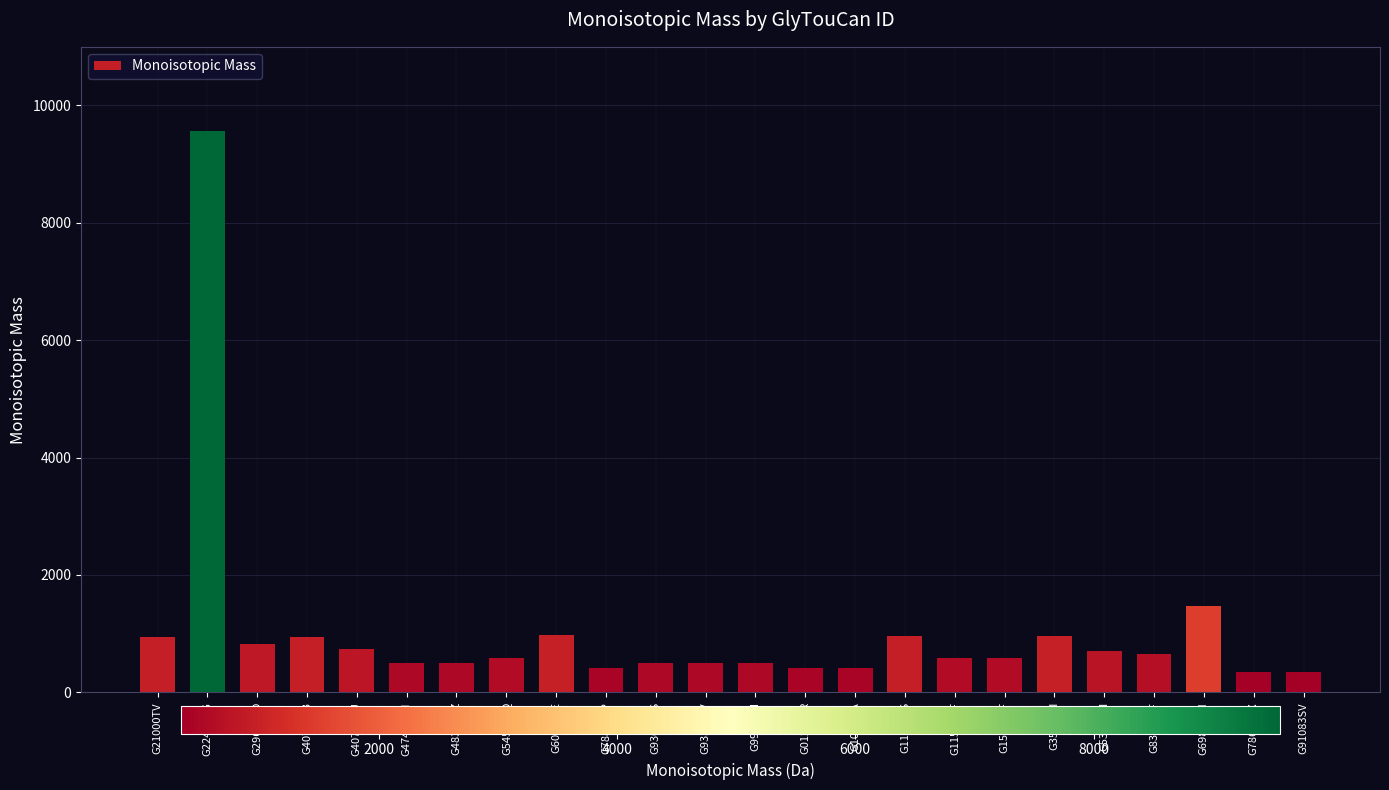

How many bars are there in total?

24